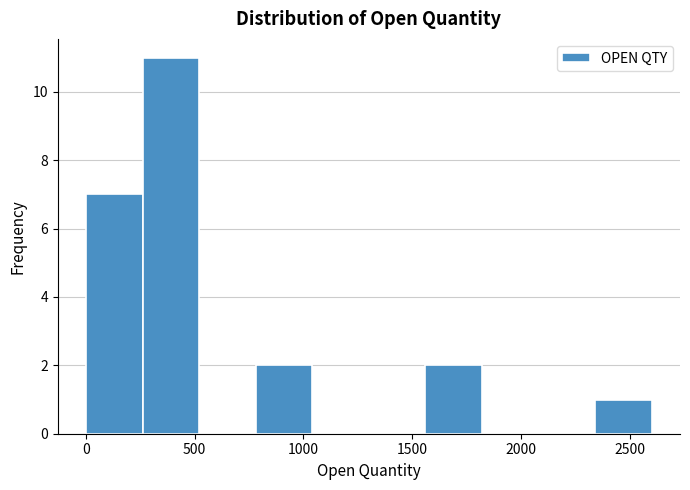

Over which range of the x-axis is the bar tallest?

250 to 500